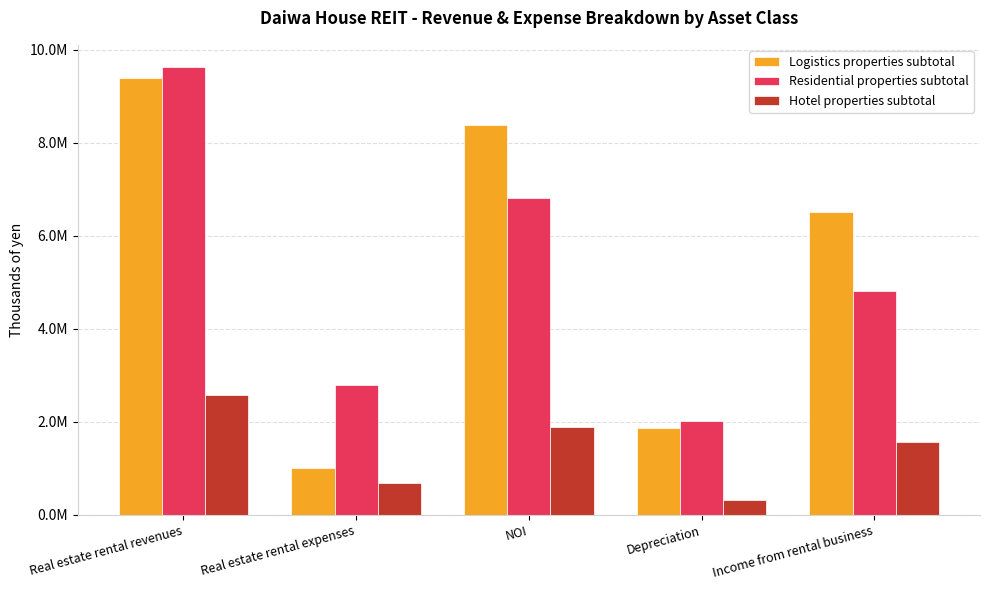

Are the bars grouped side by side (vs. stacked)?

Yes